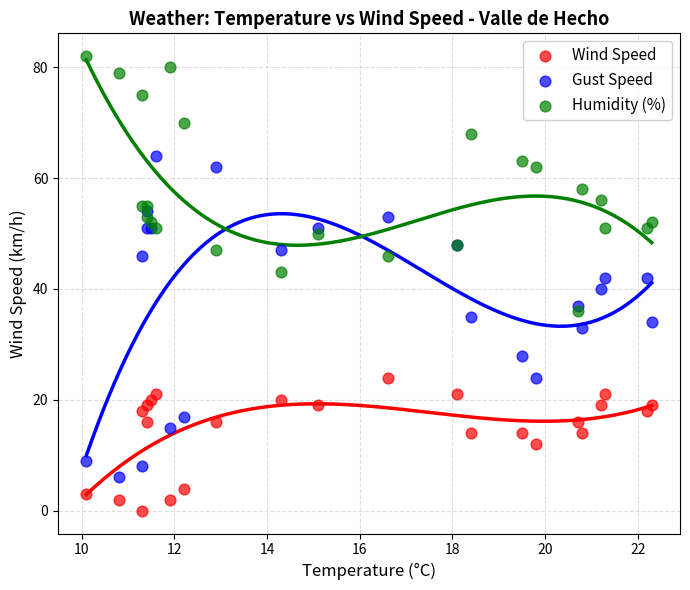

Which series contains the lowest Y value?

Wind Speed